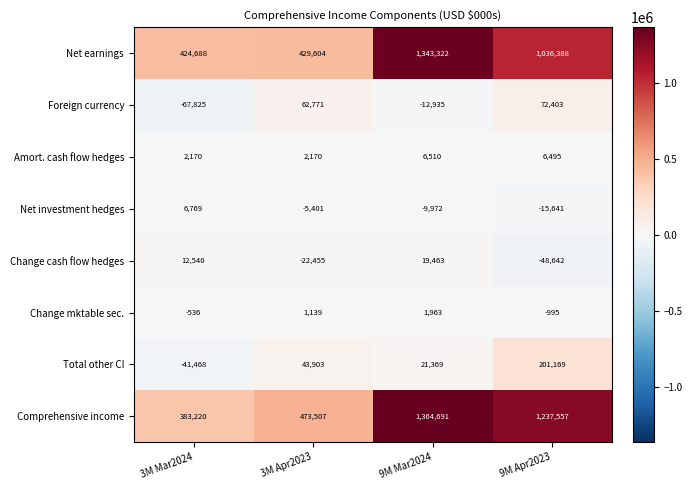

Which series has the largest total across all categories?

Comprehensive income